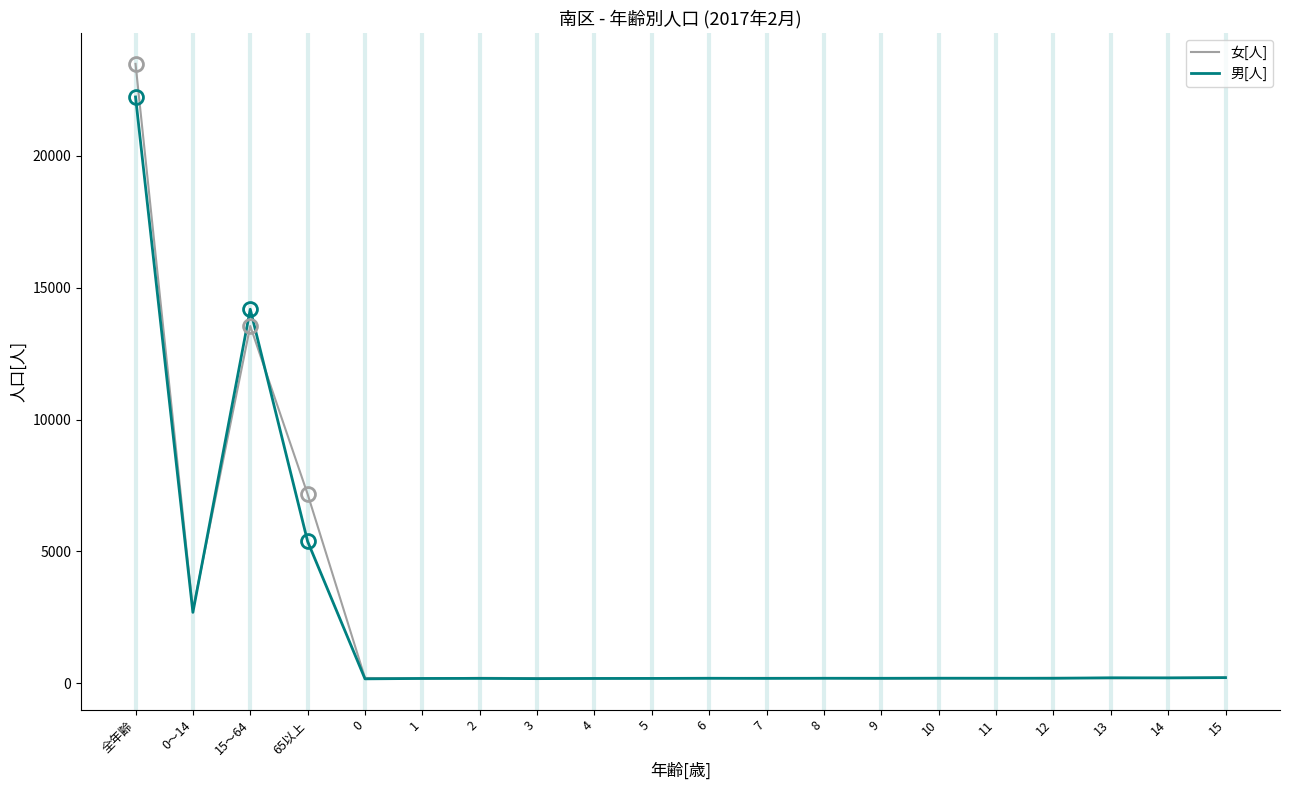

Where does the 女[人] series first go above 193?

全年齢